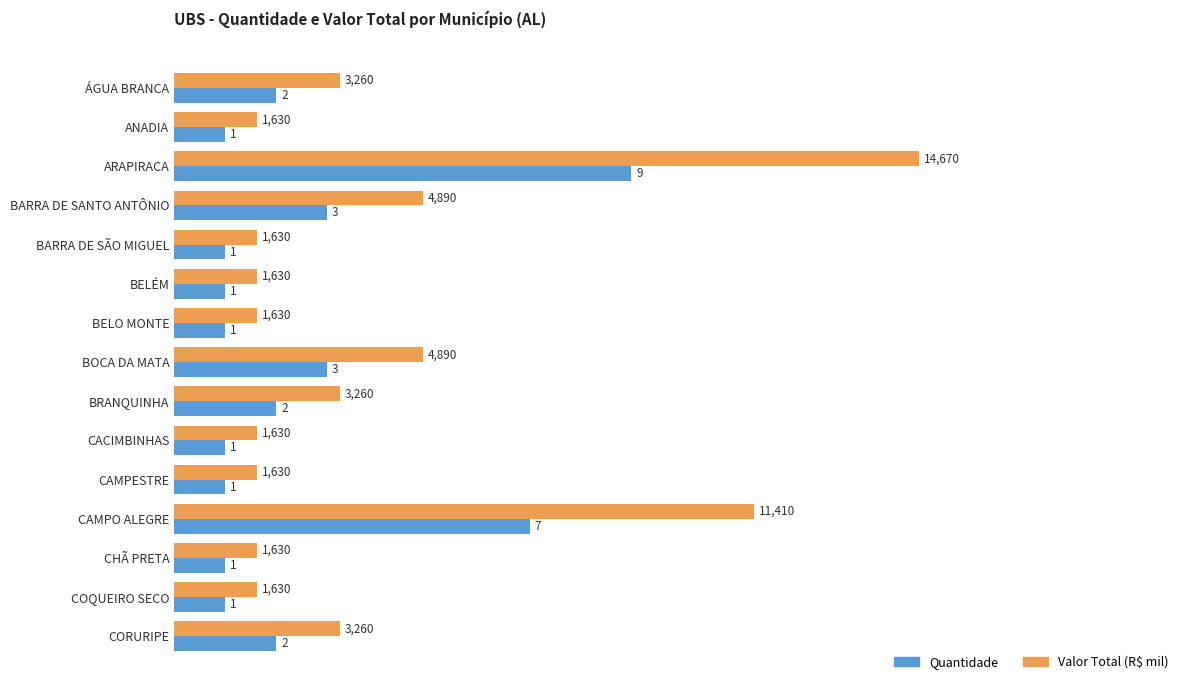

How many Quantidade values are between 1 and 3?

13